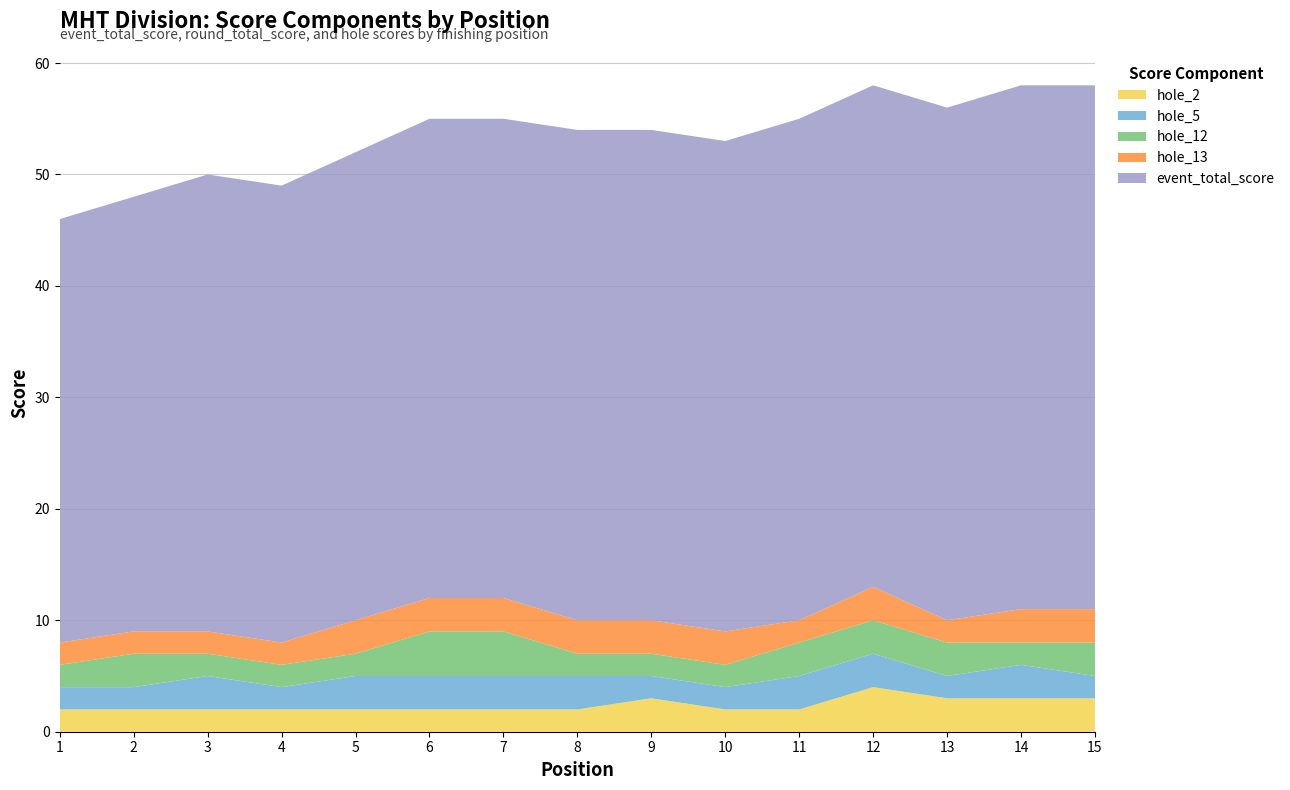

Reading right to left, list all the values displayed in this chart.

event_total_score: 15=47	14=47	13=46	12=45	11=45	10=44	9=44	8=44	7=43	6=43	5=42	4=41	3=41	2=39	1=38
round_total_score: 15=47	14=47	13=46	12=45	11=45	10=44	9=44	8=44	7=43	6=43	5=42	4=41	3=41	2=39	1=38
hole_2: 15=3	14=3	13=3	12=4	11=2	10=2	9=3	8=2	7=2	6=2	5=2	4=2	3=2	2=2	1=2
hole_5: 15=2	14=3	13=2	12=3	11=3	10=2	9=2	8=3	7=3	6=3	5=3	4=2	3=3	2=2	1=2
hole_12: 15=3	14=2	13=3	12=3	11=3	10=2	9=2	8=2	7=4	6=4	5=2	4=2	3=2	2=3	1=2
hole_13: 15=3	14=3	13=2	12=3	11=2	10=3	9=3	8=3	7=3	6=3	5=3	4=2	3=2	2=2	1=2